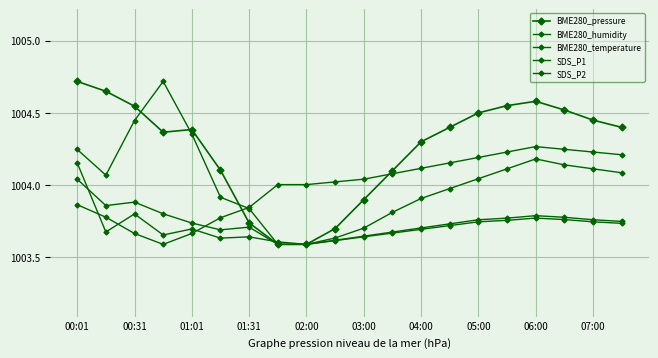

What is the sum of all BME280_humidity values?

20080.5